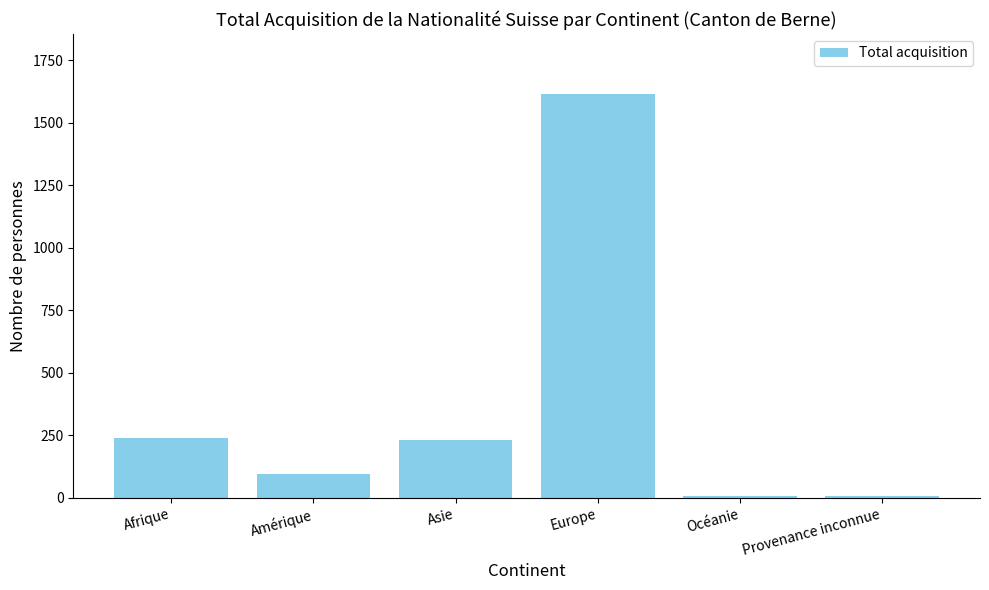

What is the sum of all values?

2189